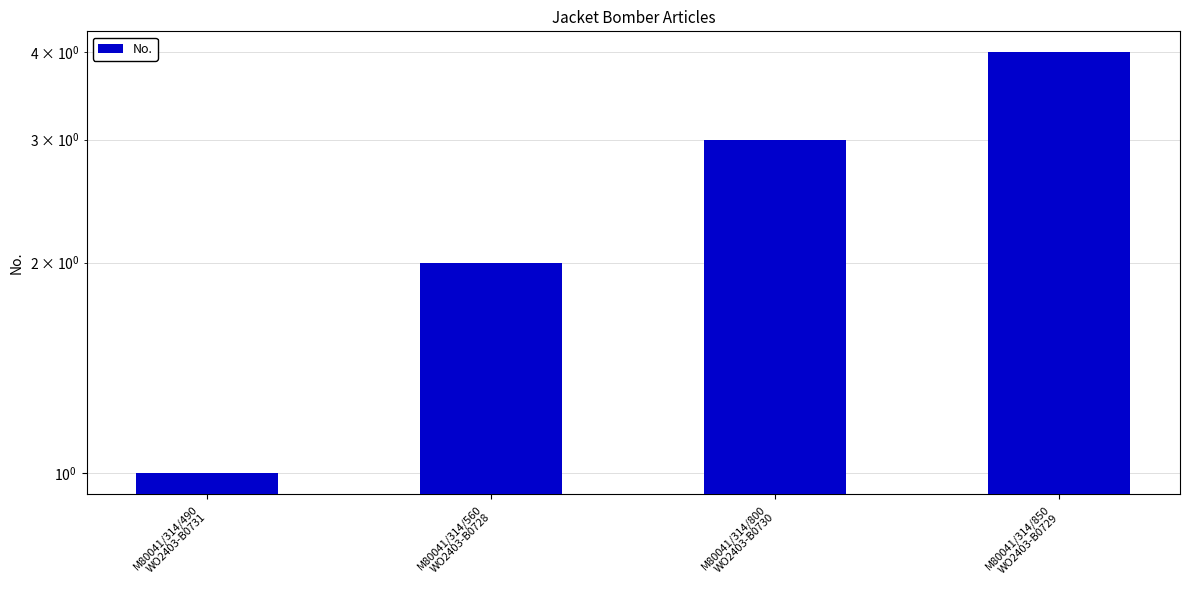

What is the change in value from M80041/314/490
WO2403-B0731 to M80041/314/850
WO2403-B0729?

+3